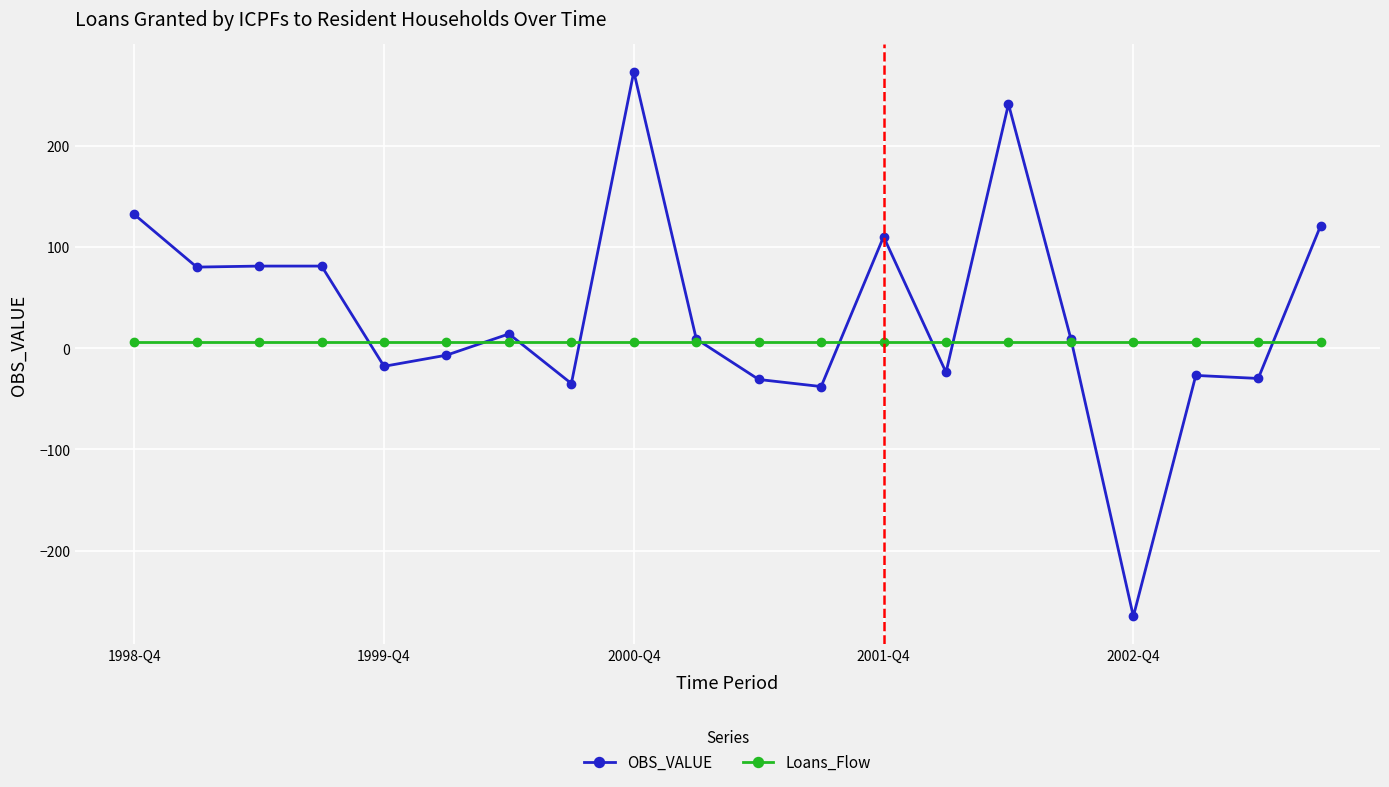

How many times do OBS_VALUE and Loans_Flow cross each other?

10